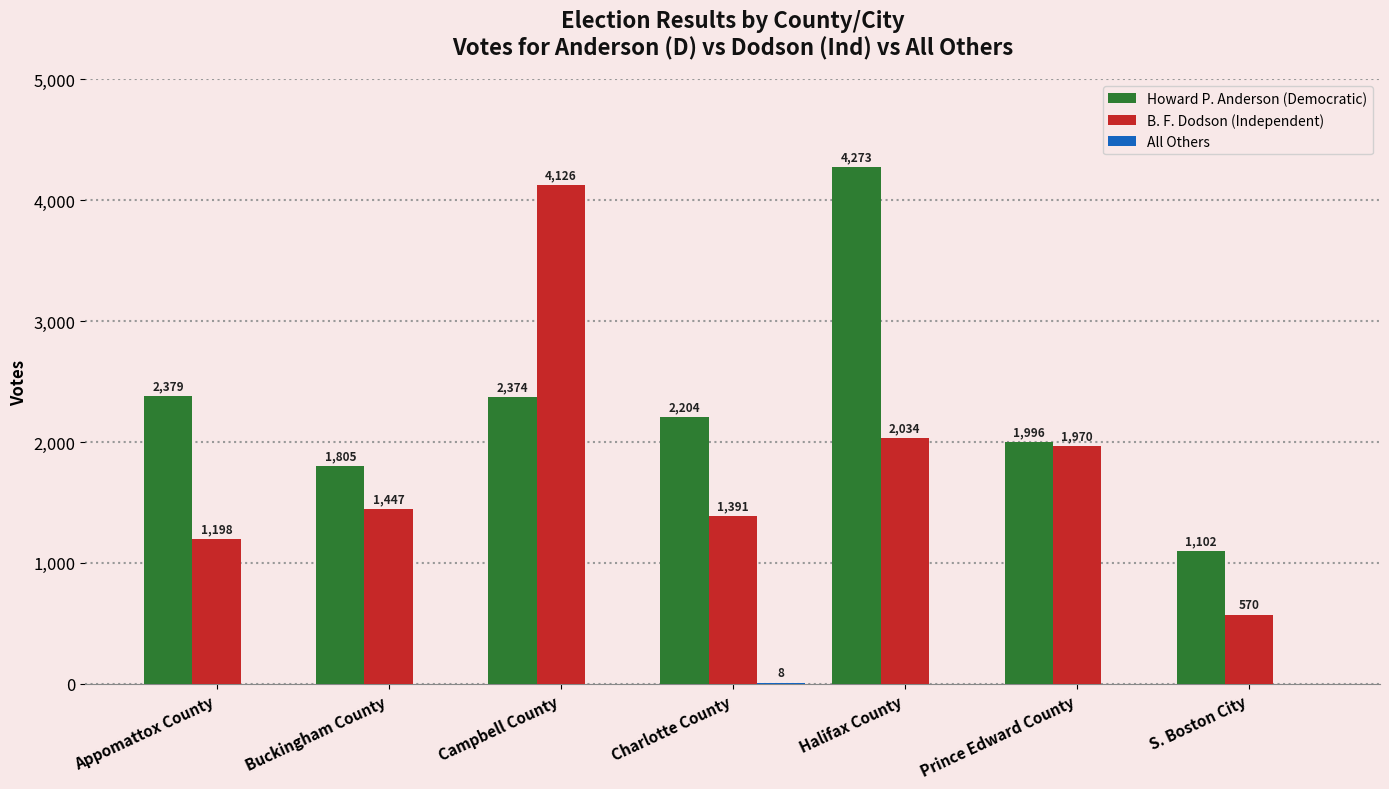

At which label does Howard P. Anderson (Democratic) first exceed 2204?

Appomattox County